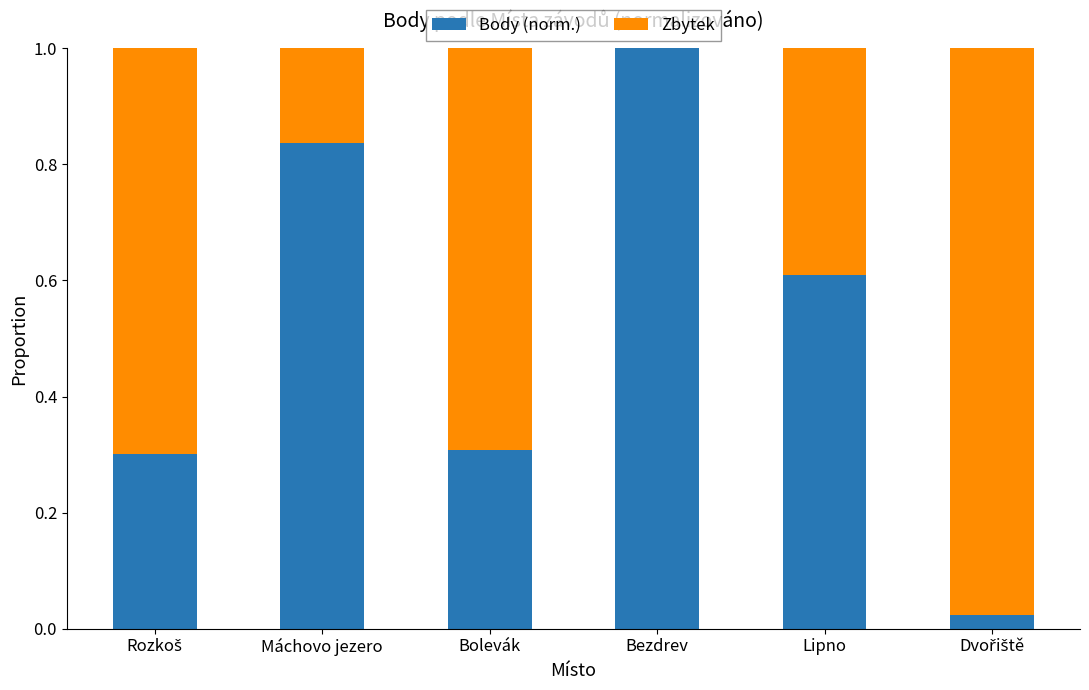

What is the sum of all Body (norm.) values?

3.1